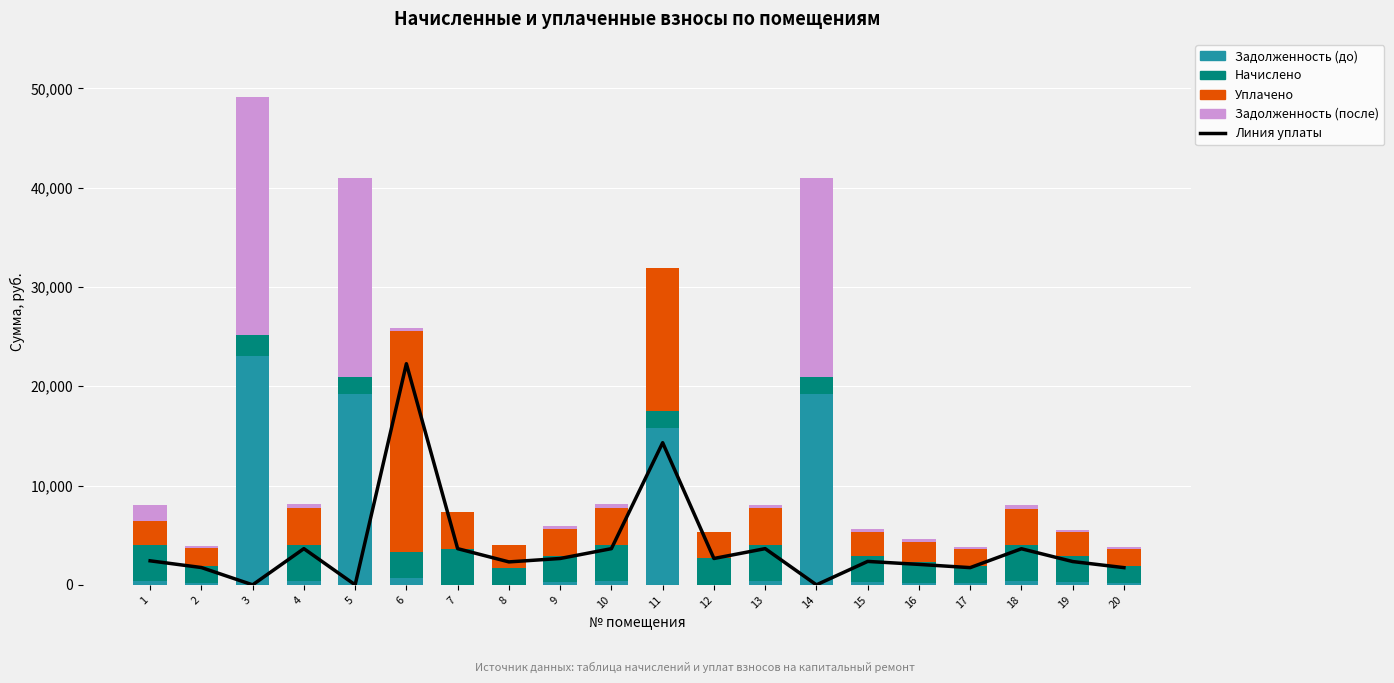

Read the Начислено value at 14.

1732.2